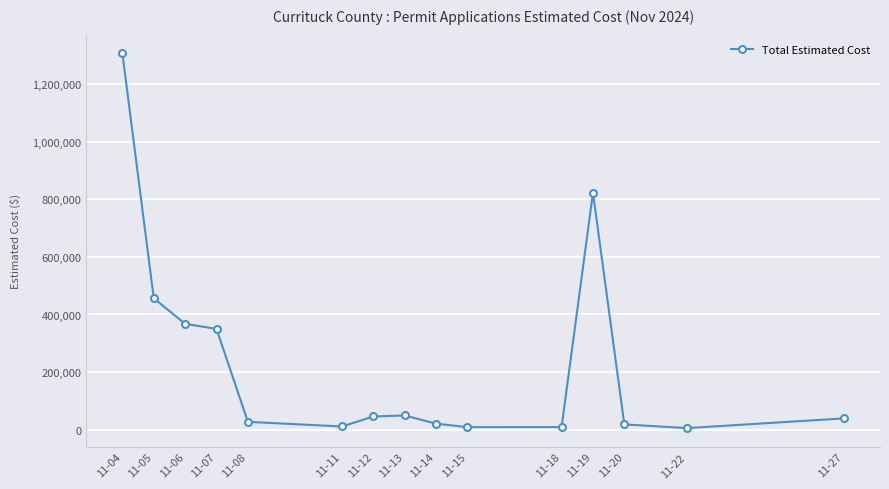

What is the minimum value shown in the chart?

5600